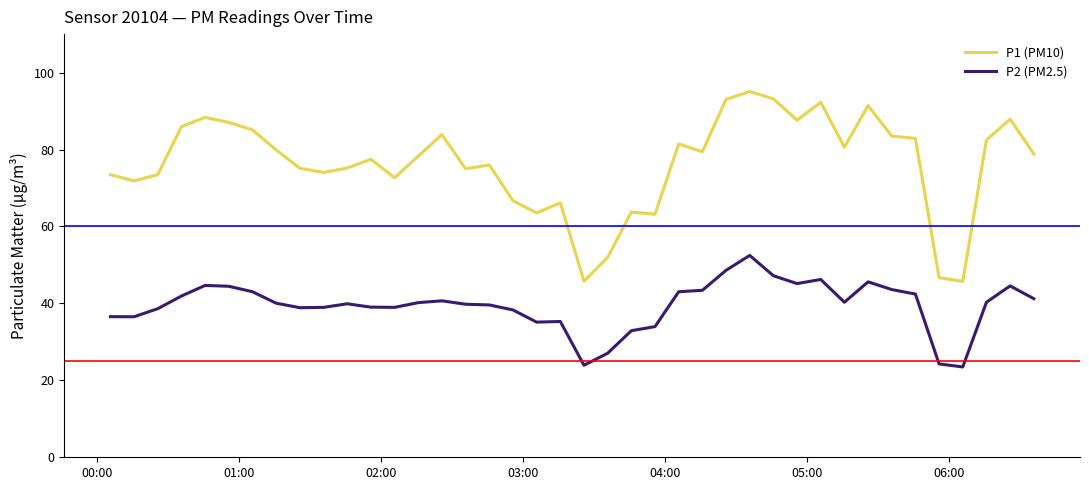

Which series has the largest total across all categories?

P1 (PM10)